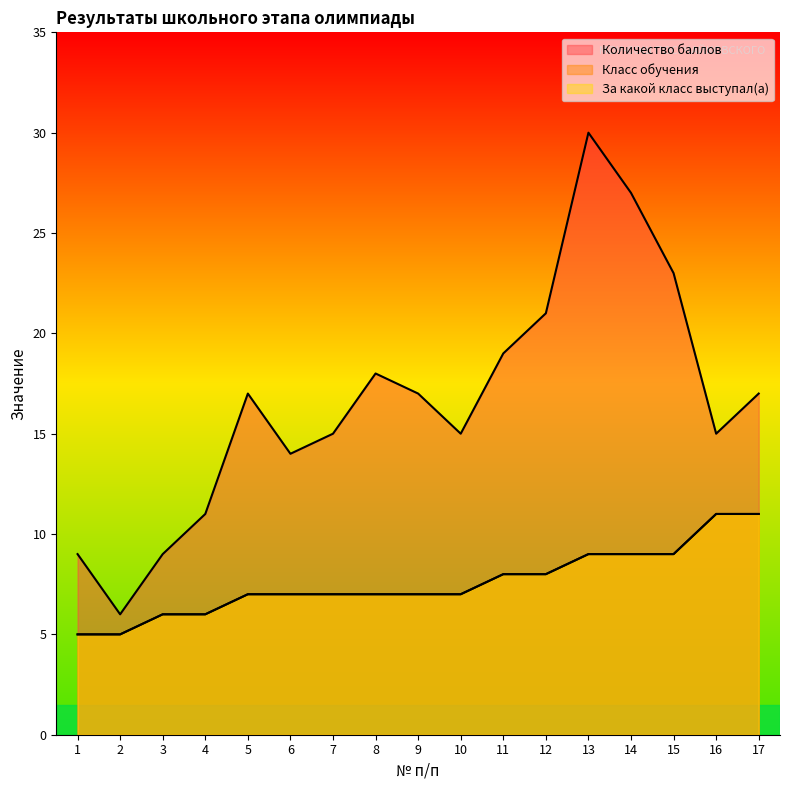

Which series has the largest range (max minus min)?

Количество баллов